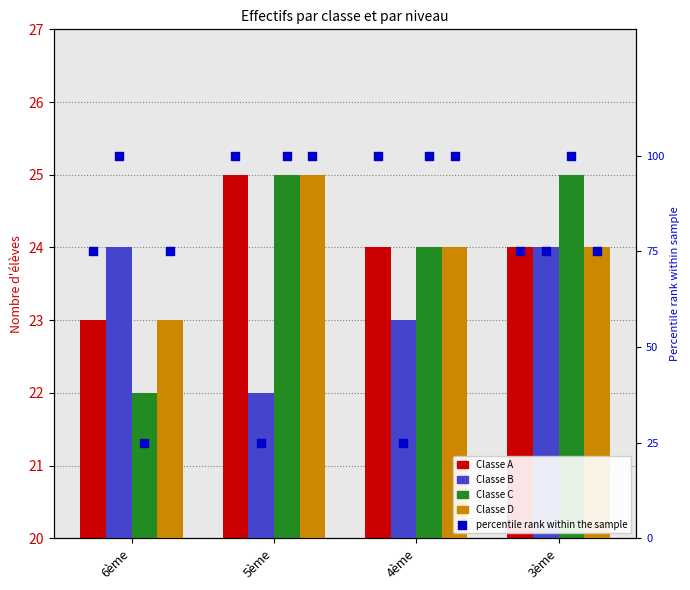

Which series has the largest total across all categories?

Classe A